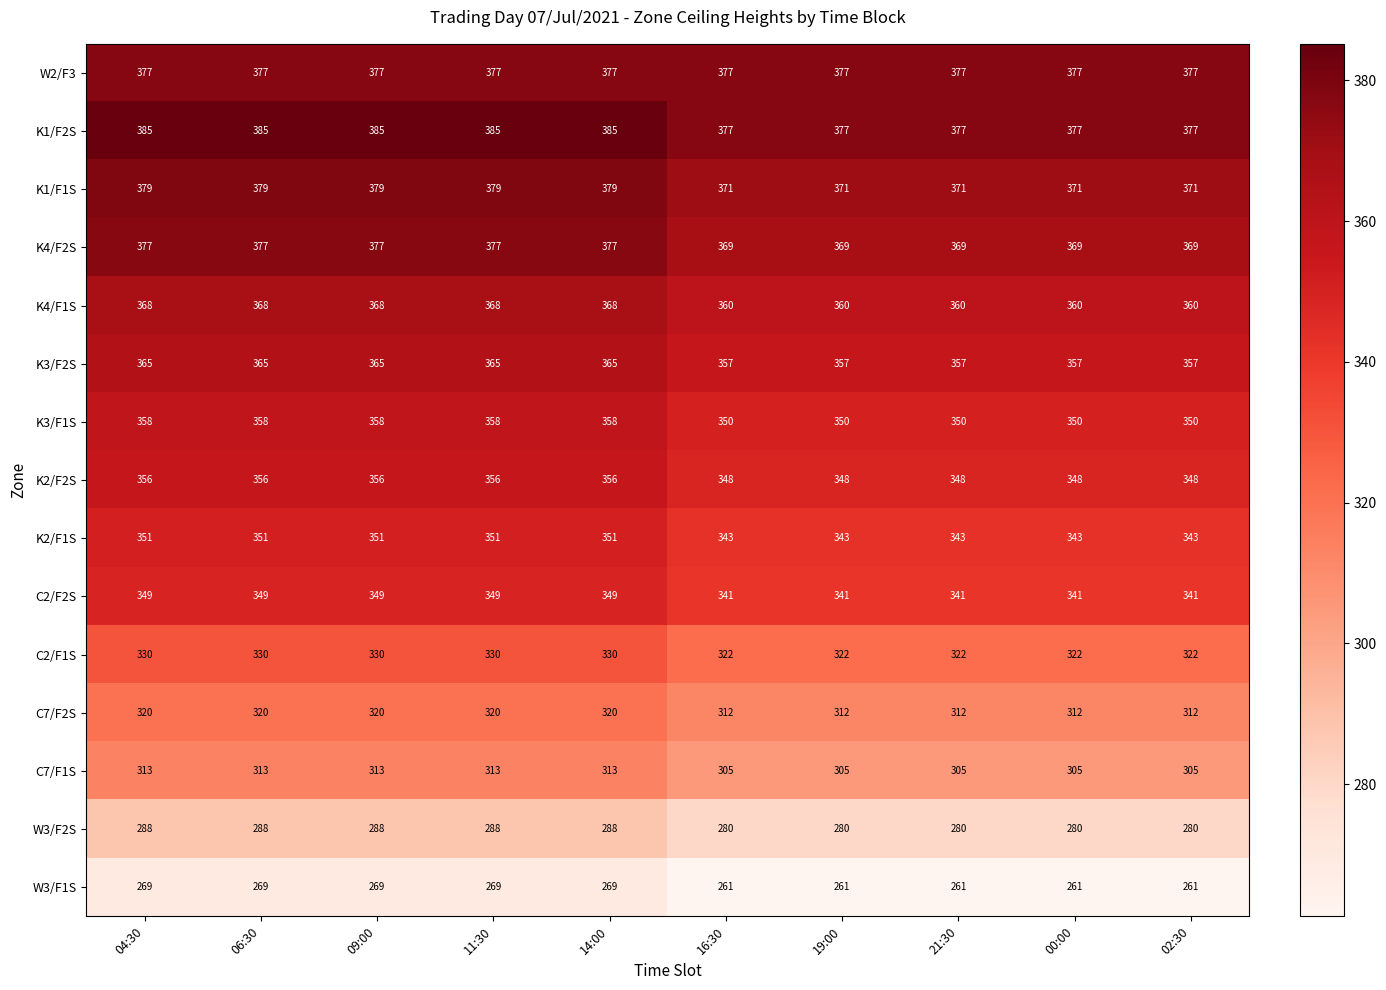

What is the greatest value displayed?

385